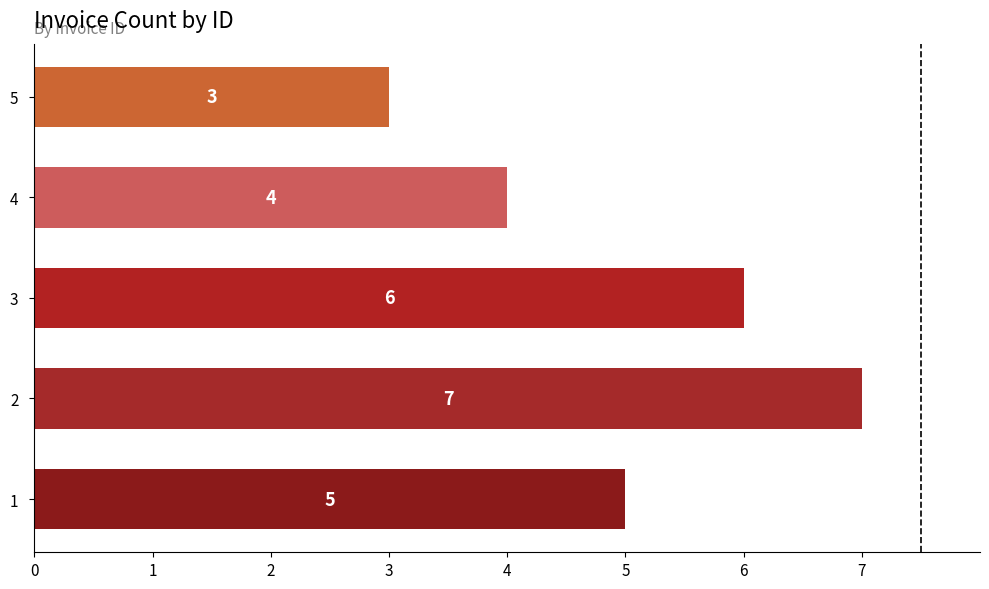

Read the value at 2.

7